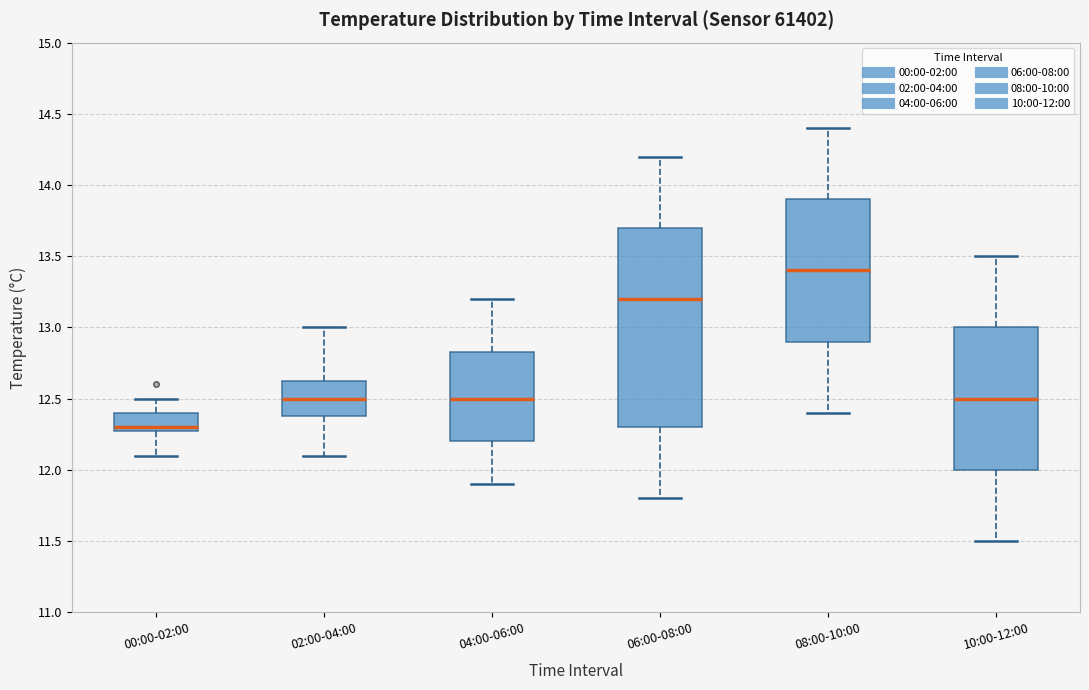

Where is the lower edge of the box for 00:00-02:00 on the y-axis? The values are not printed on the chart, so give them approximately, as read against the axis.

12.30